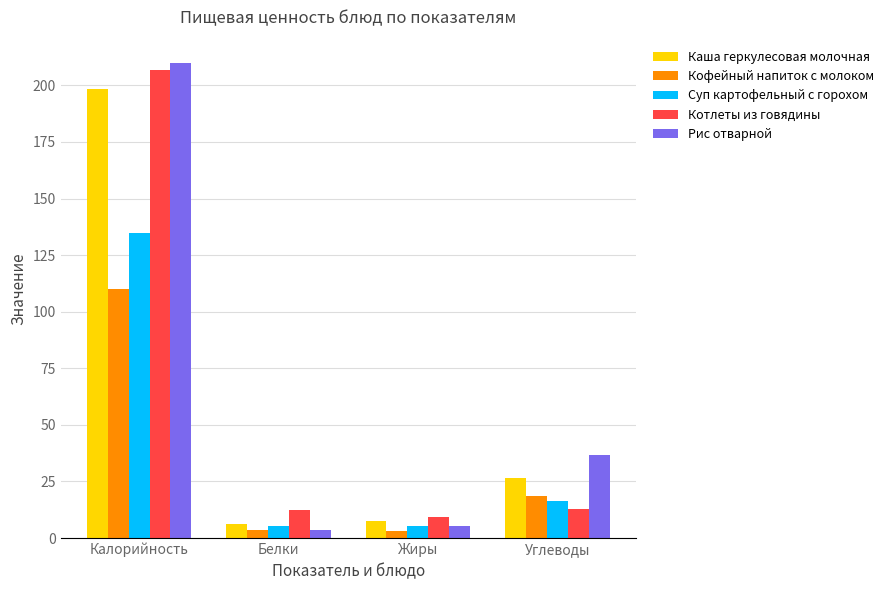

What is the lowest value of the Котлеты из говядины series?

9.2